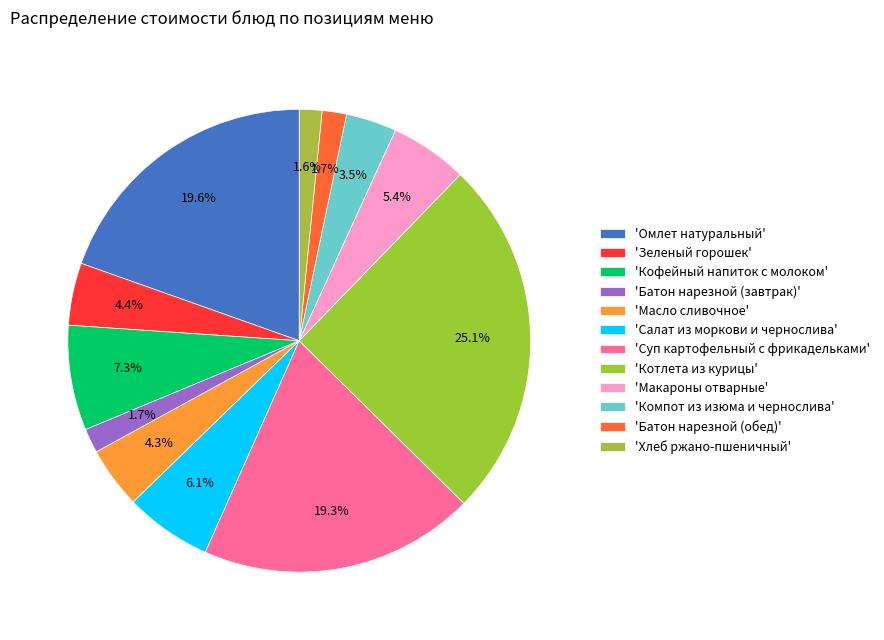

How many slices are in this pie chart?

12